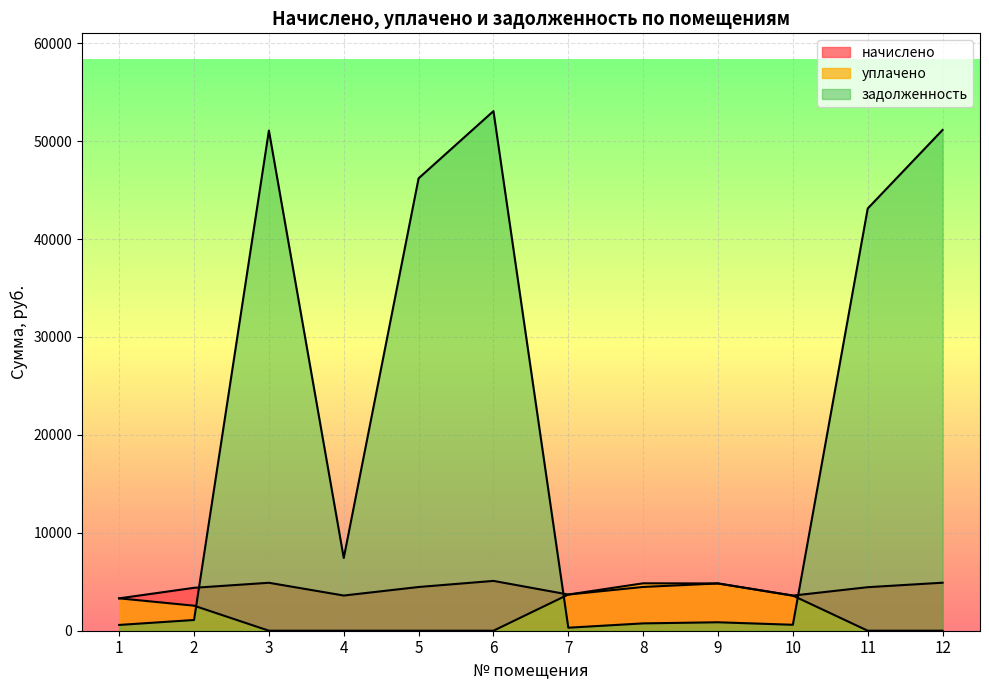

Between which two adjacent categories do уплачено and задолженность first intersect?

2 and 3